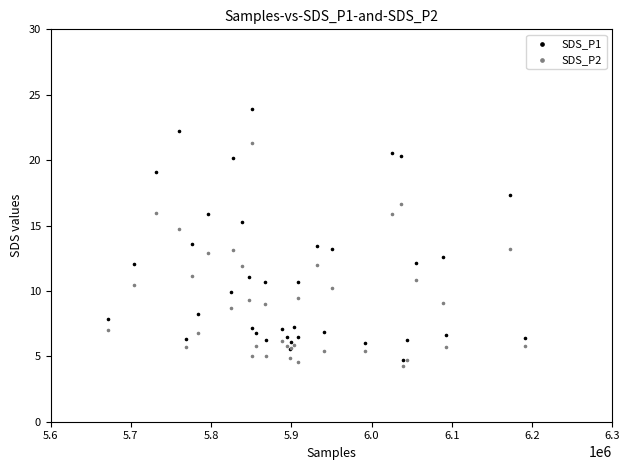

Which series reaches the maximum Y coordinate?

SDS_P1